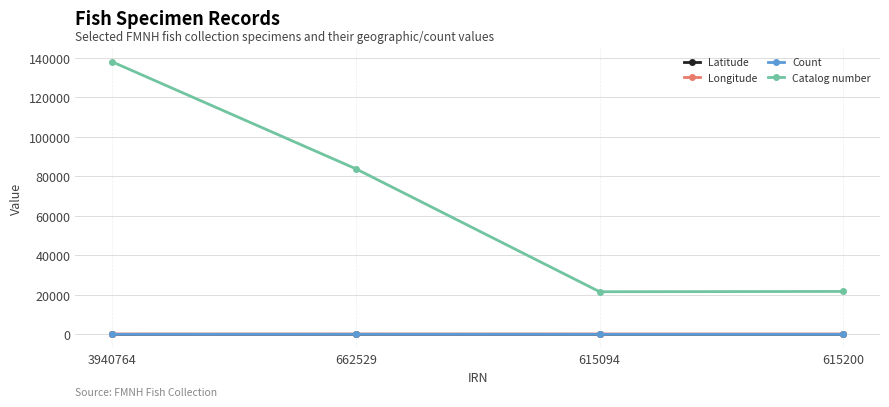

What is the greatest value displayed?

138034.0